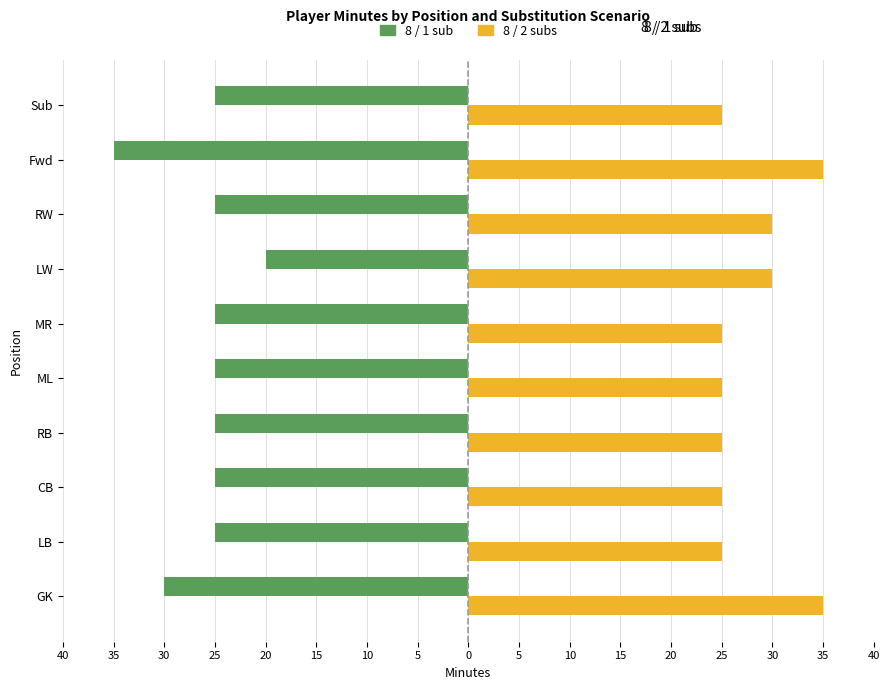

What is the average value of the 8 / 1 sub series?

-26